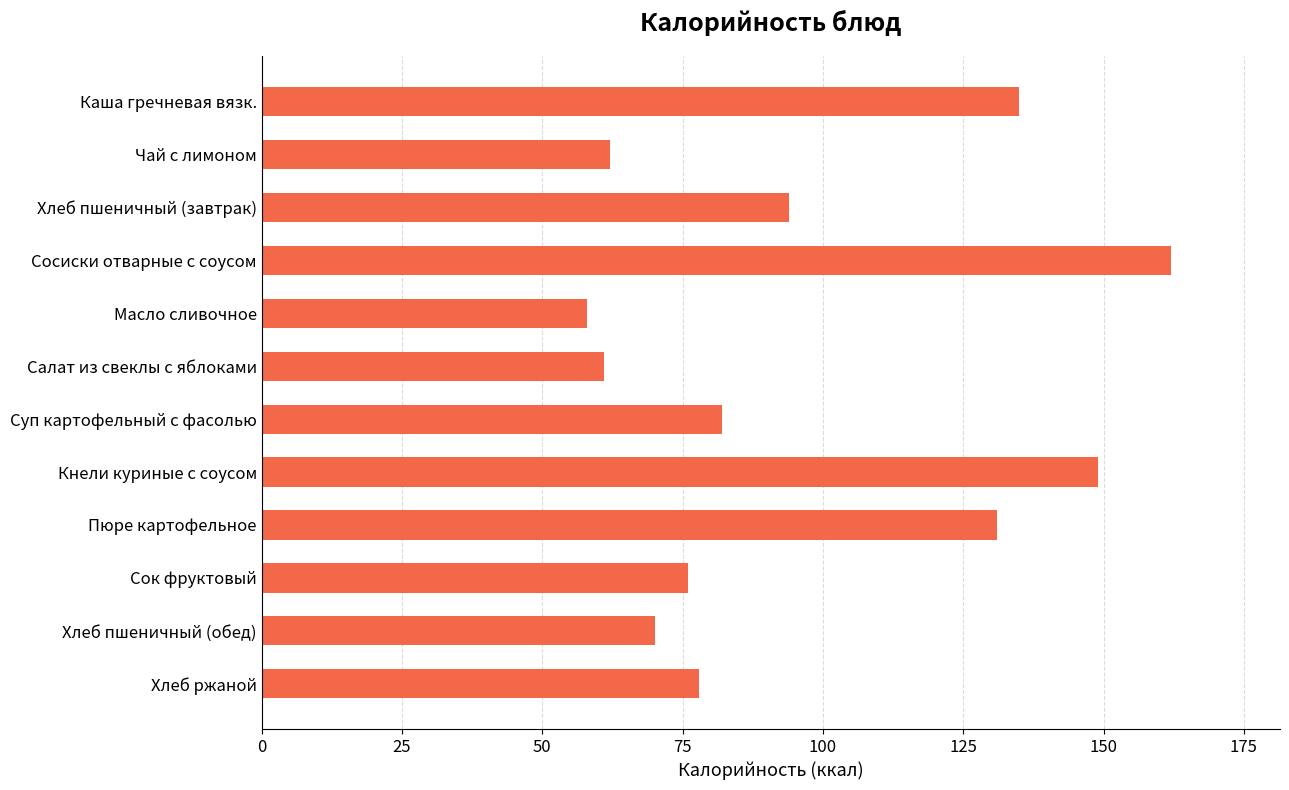

What is the sum of all values?

1158